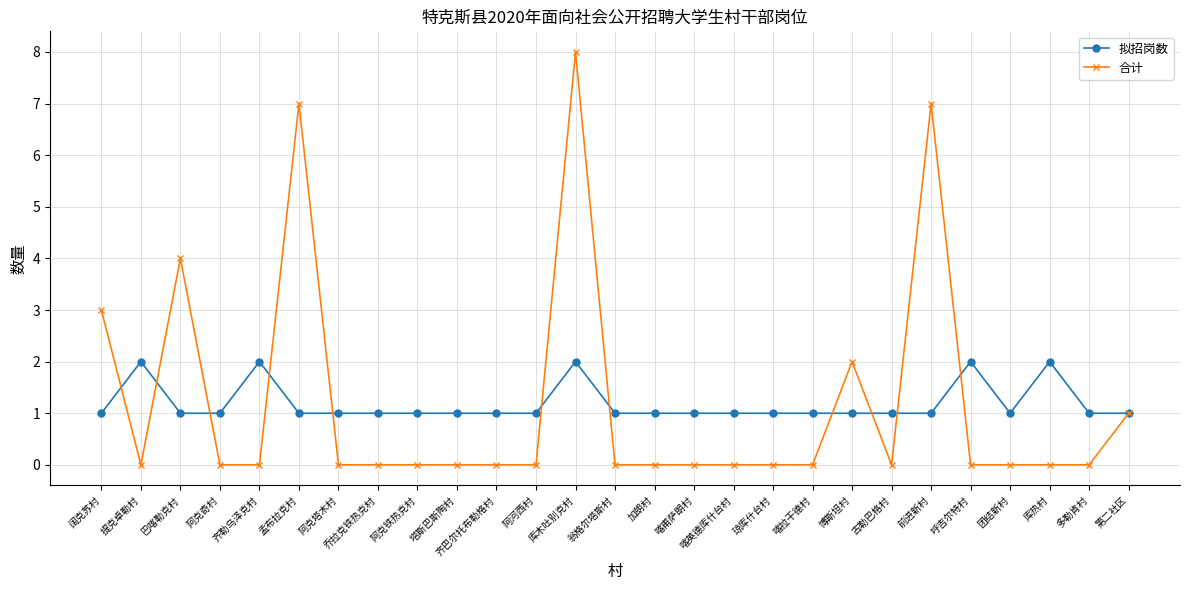

True or false: 合计 has a value of 7 at 前进新村.

True